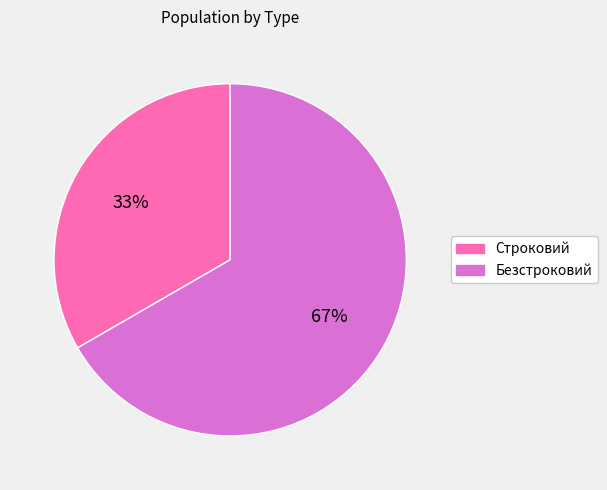

To the nearest percent, what percentage of the pie is Безстроковий?

67%